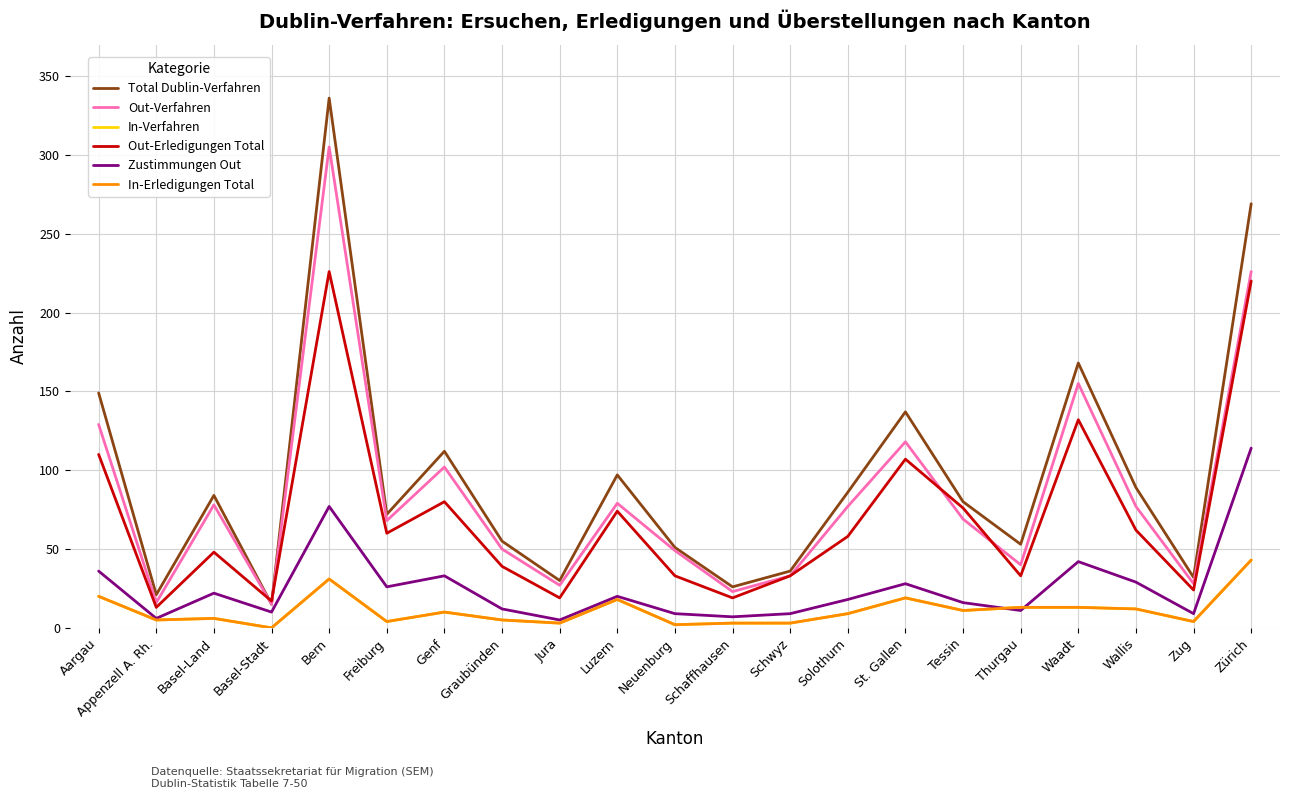

Does the chart display data point markers on the line(s)?

No